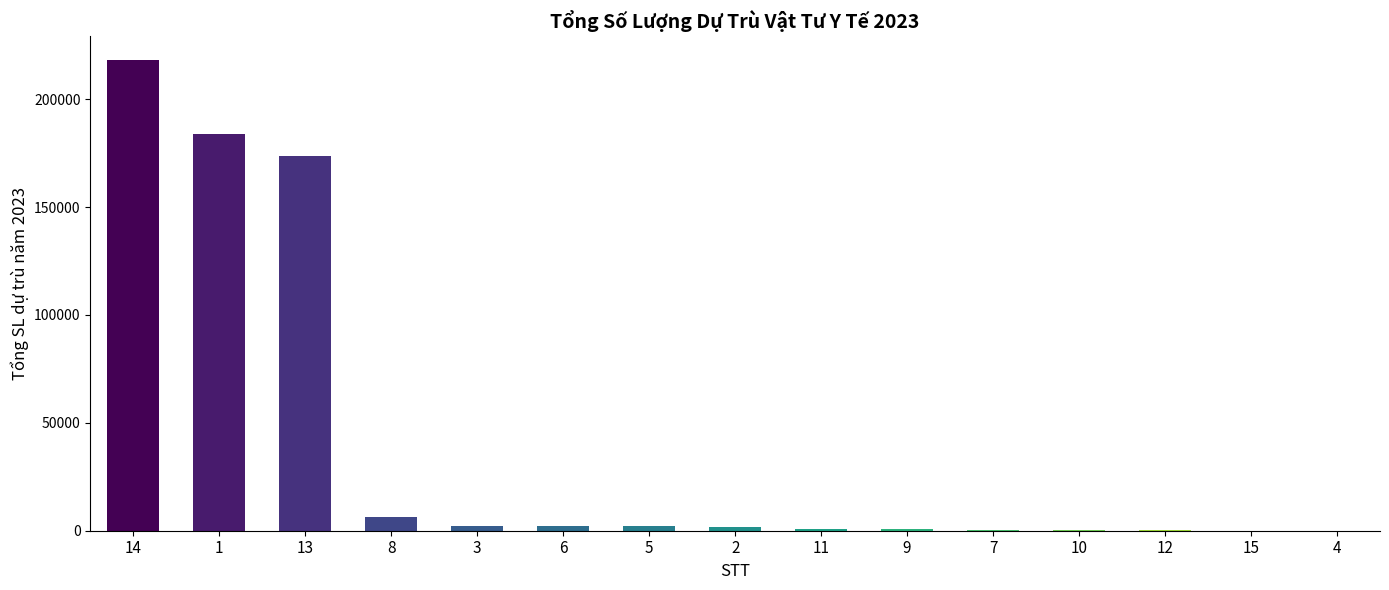

What is the change in value from 8 to 4?

-6484